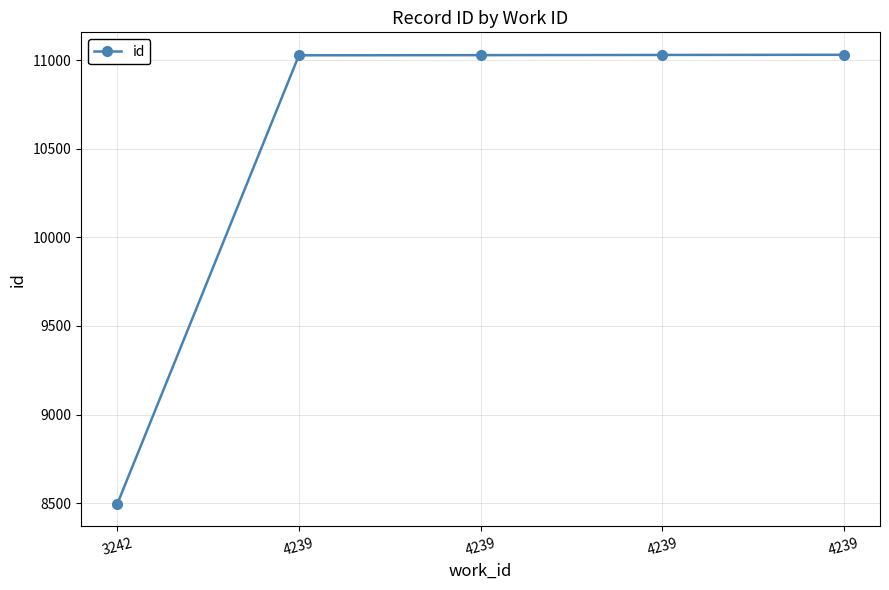

Reading left to right, list all the values displayed in this chart.

8496	11028	11029	11030	11031